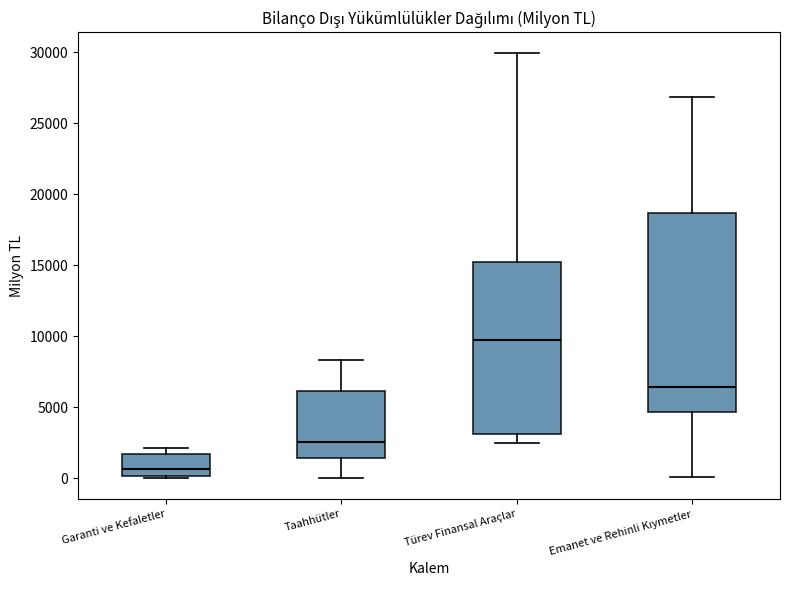

Which box's median line is the lowest?

Garanti ve Kefaletler